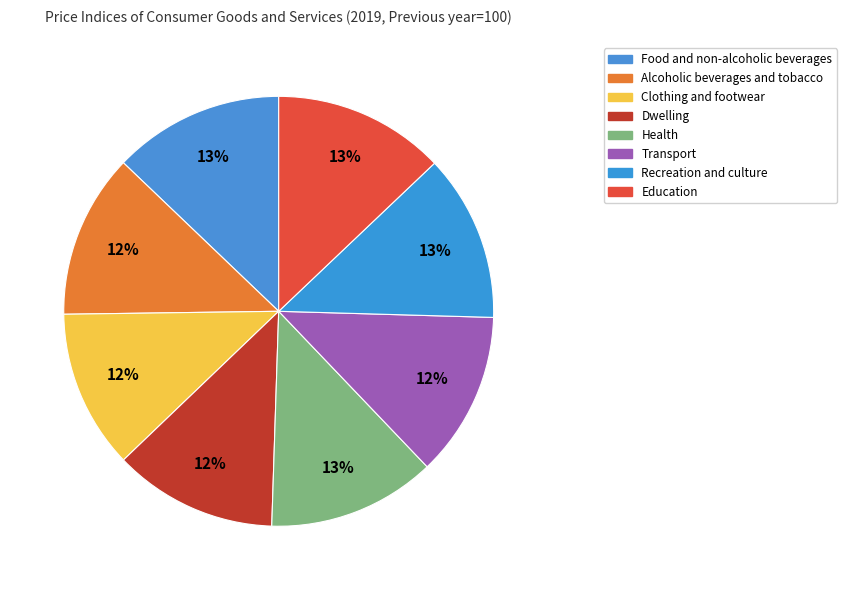

Is Health the majority of the pie?

No